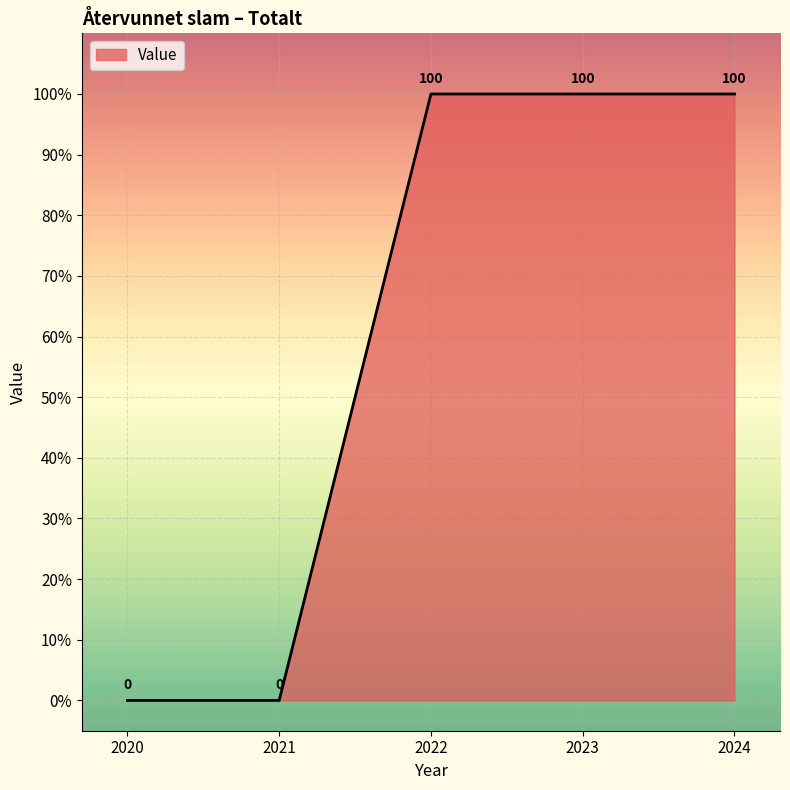

True or false: the data shows 40 at 2022.

False